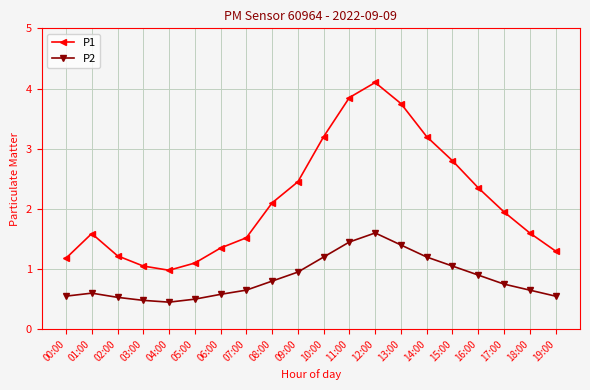

True or false: P1 has more than 0 interior local peaks.

True